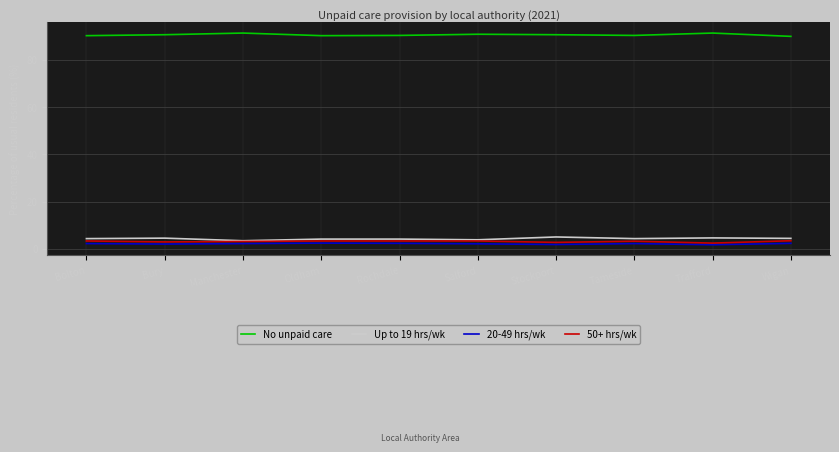

What is the minimum value for 50+ hrs/wk?

2.4